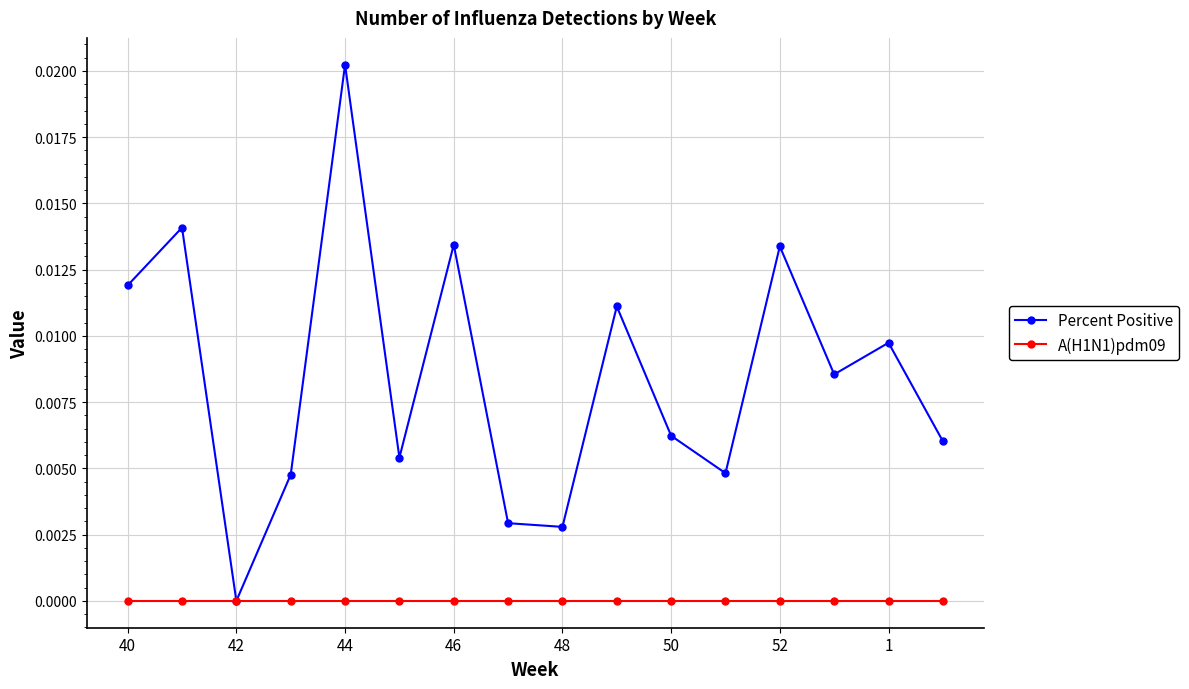

Which series has the largest total across all categories?

Percent Positive